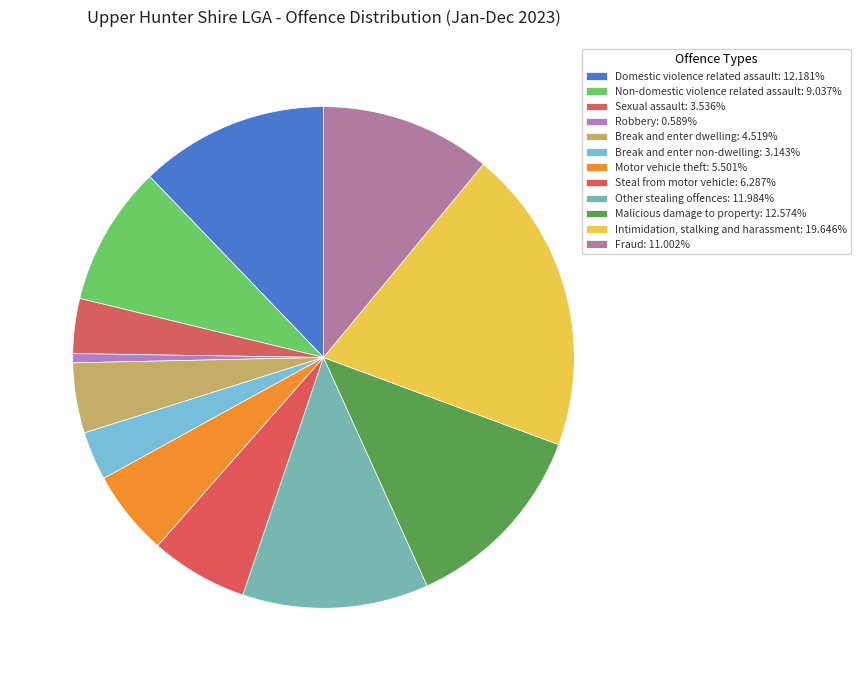

To the nearest percent, what portion does Non-domestic violence related assault represent?

9%